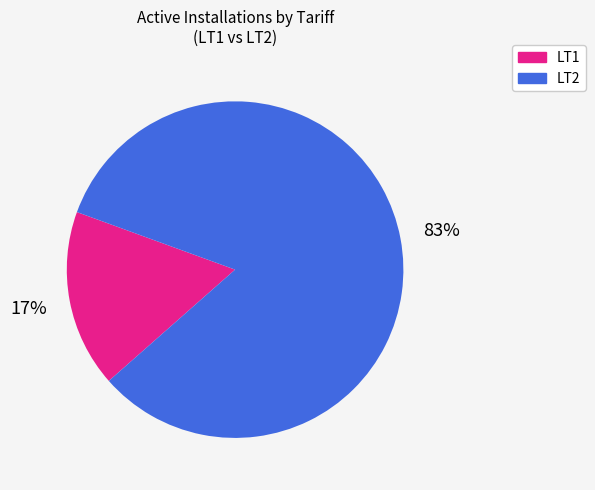

Which slice is the largest?

LT2